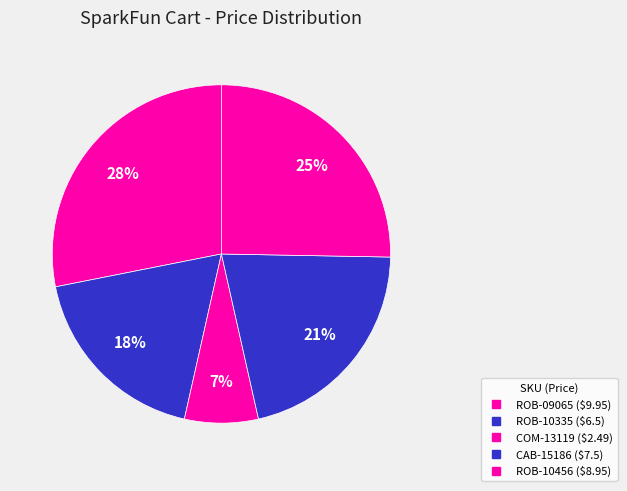

How many slices are in this pie chart?

5